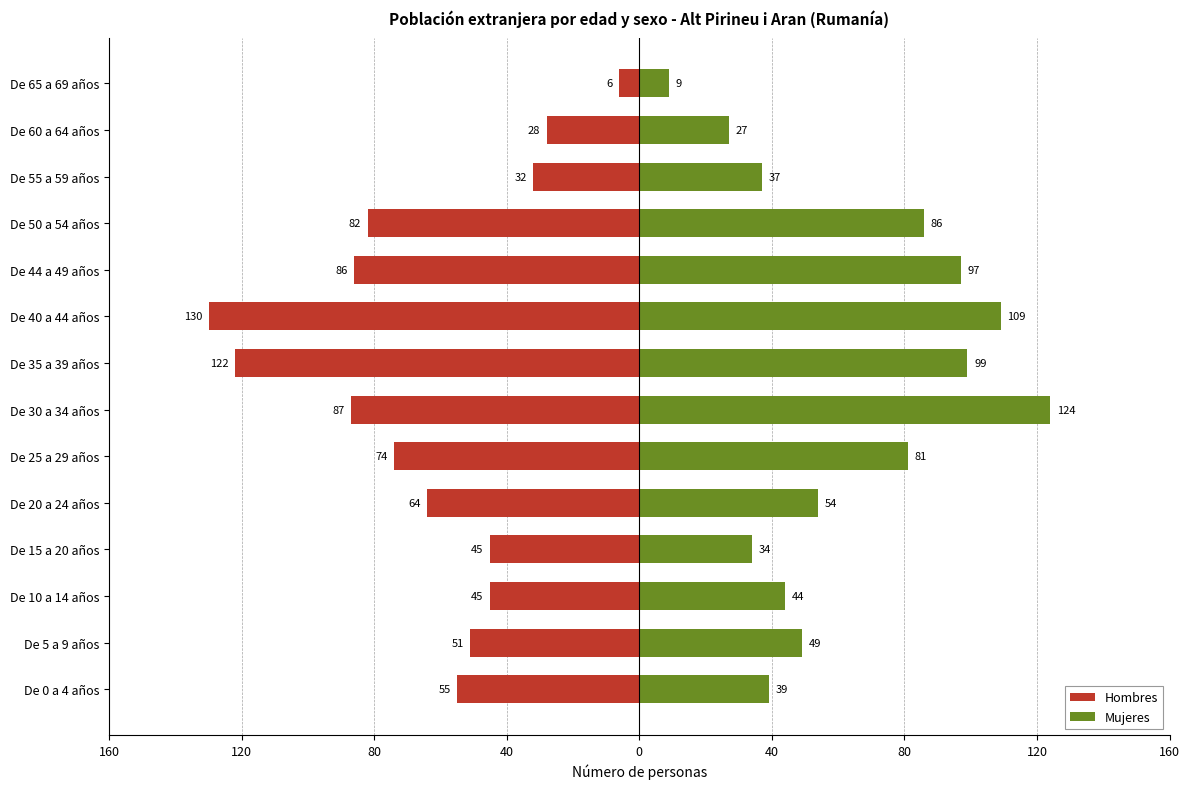

True or false: Hombres has a value of -21 at De 15 a 20 años.

False